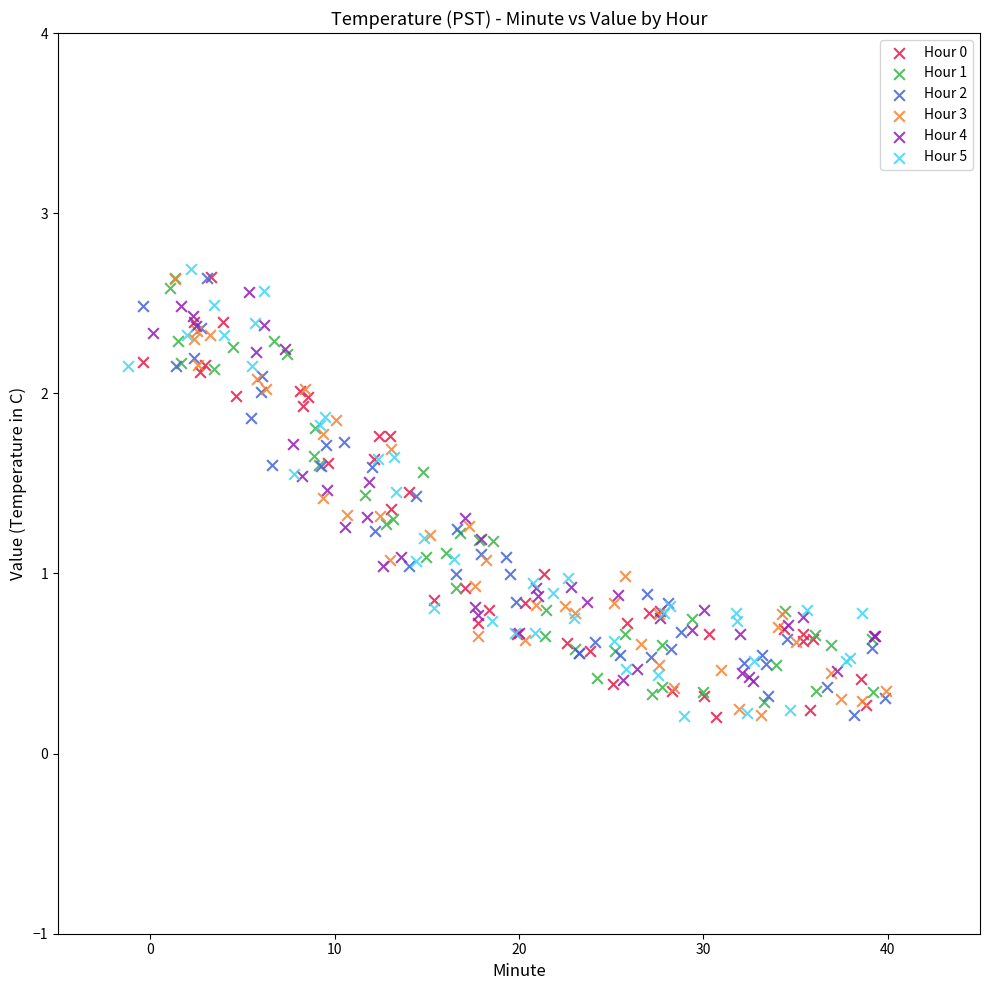

What are all the series names shown in the legend?

Hour 0, Hour 1, Hour 2, Hour 3, Hour 4, Hour 5